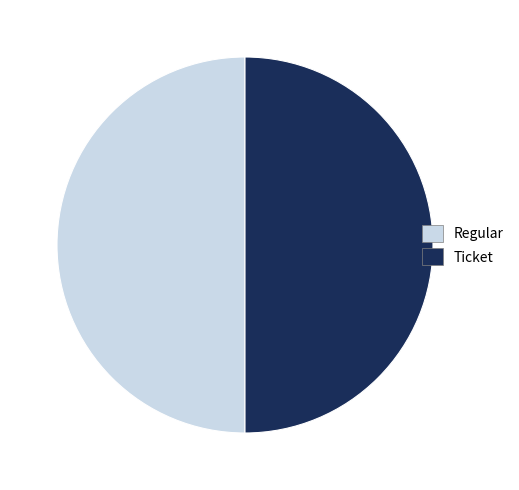

Combined, do Ticket and Regular account for over 50%?

Yes